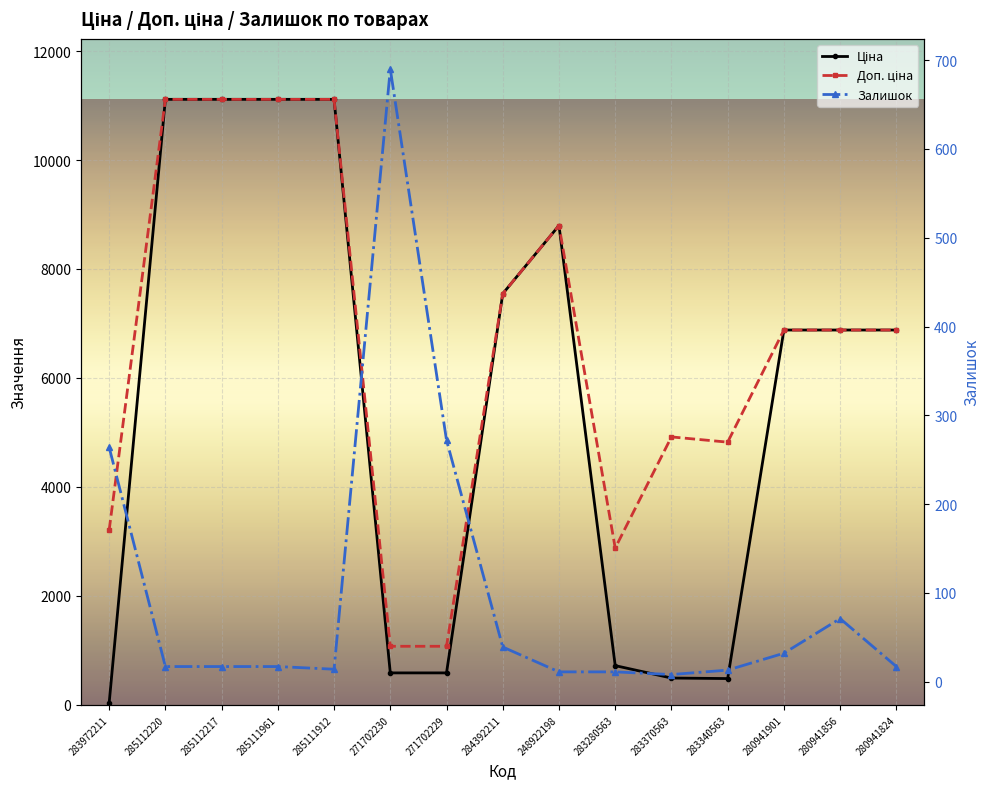

Count the number of data series in this chart.

3